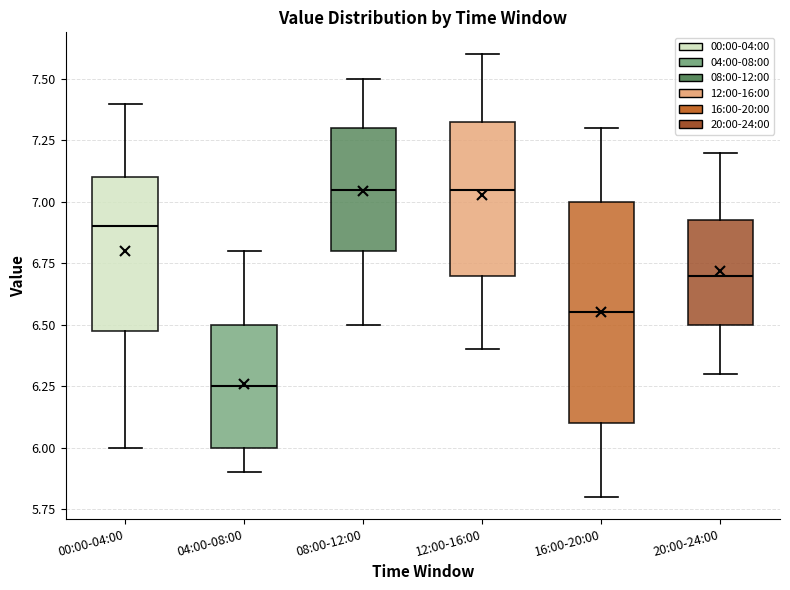

Where does the lower whisker of the box for 00:00-04:00 end on the y-axis? The values are not printed on the chart, so give them approximately, as read against the axis.

6.00